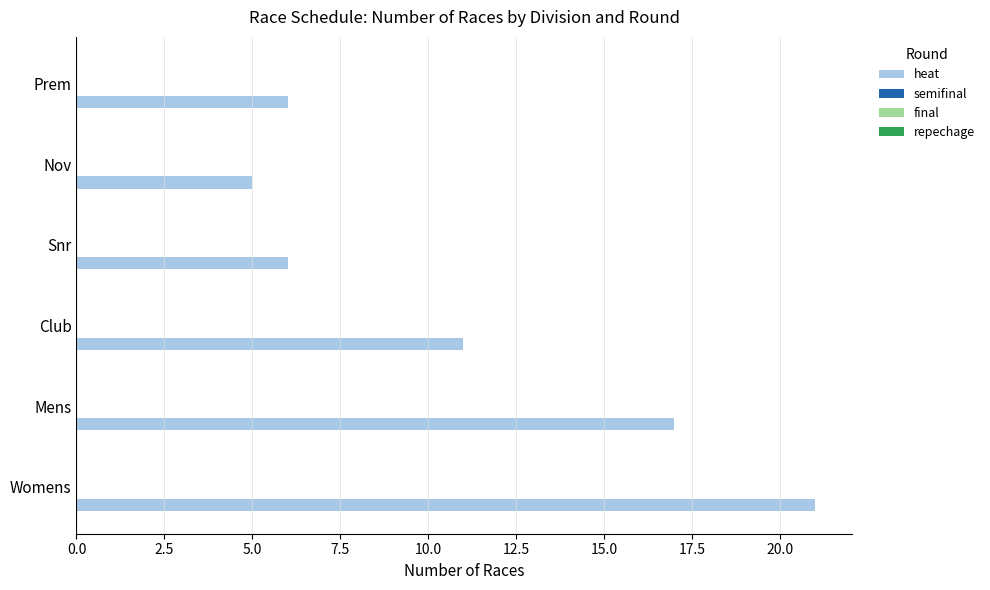

How many bars are there in total?

6